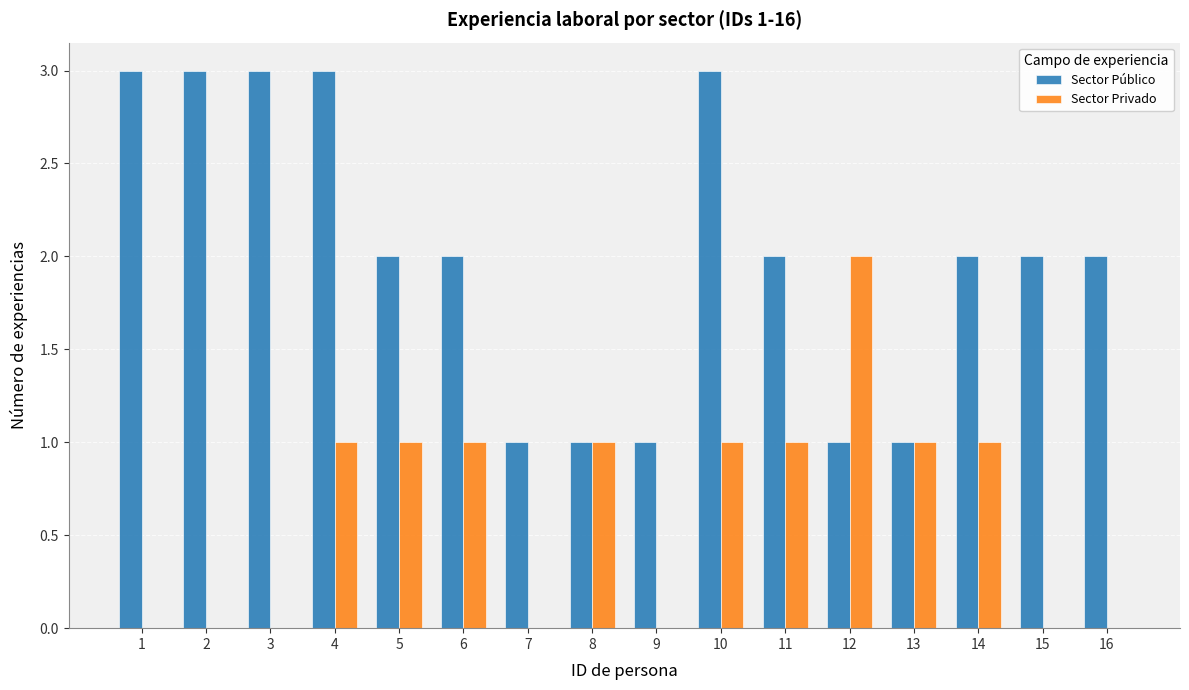

Reading left to right, extract all data points from this chart.

Sector Público: 3	3	3	3	2	2	1	1	1	3	2	1	1	2	2	2
Sector Privado: 0	0	0	1	1	1	0	1	0	1	1	2	1	1	0	0